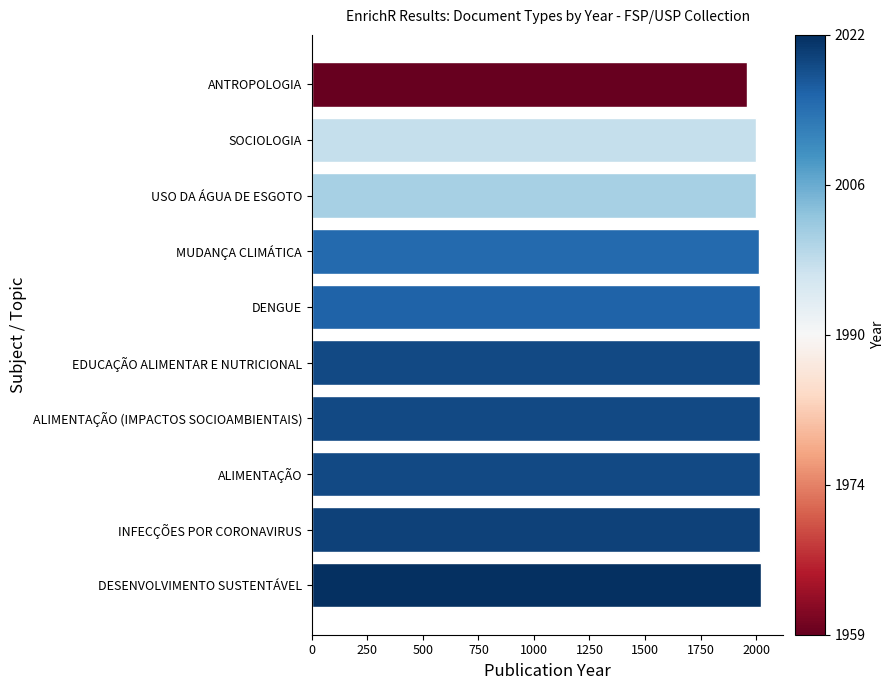

What is the ratio of the value at DESENVOLVIMENTO SUSTENTÁVEL to the value at ALIMENTAÇÃO (IMPACTOS SOCIOAMBIENTAIS)?

1.0